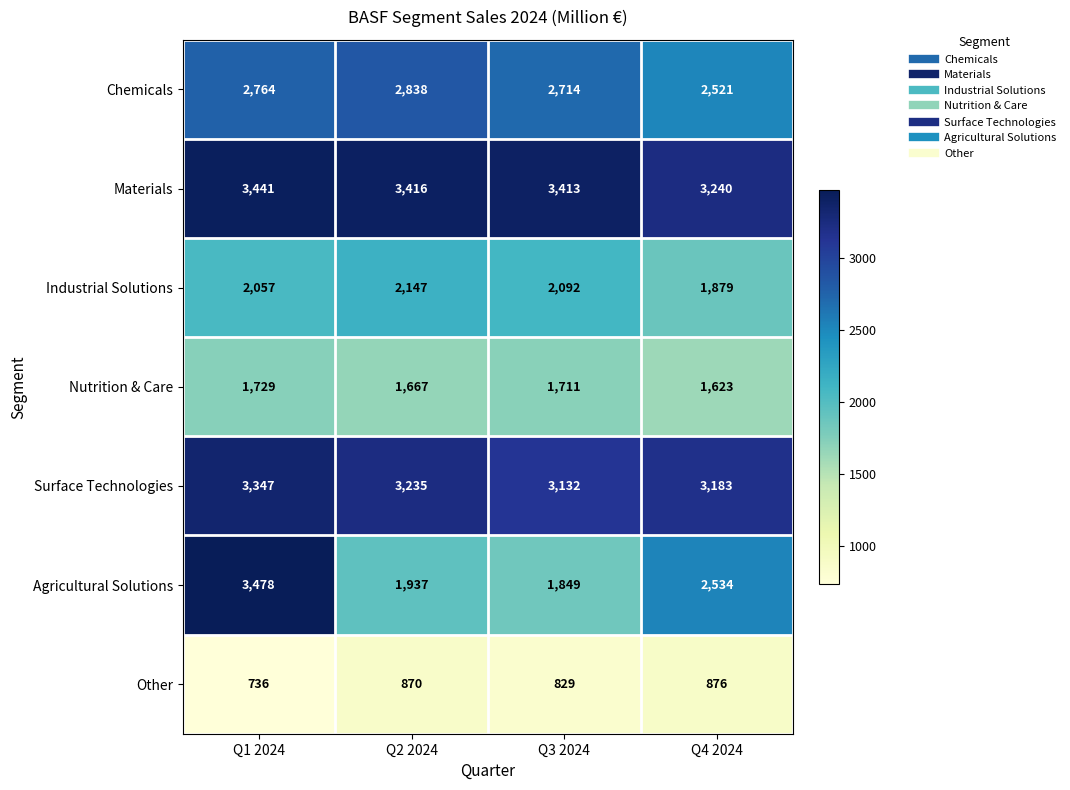

At which category is the sum across all series the highest?

Q1 2024